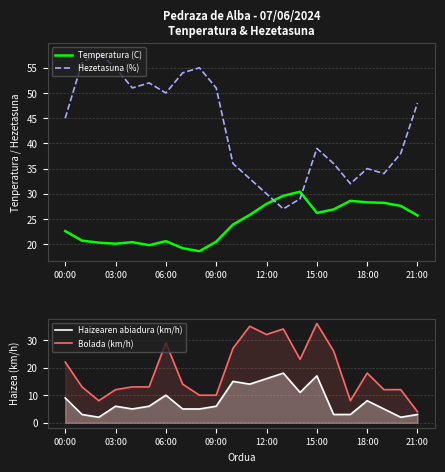

What is the lowest value of the Temperatura (C) series?

18.6